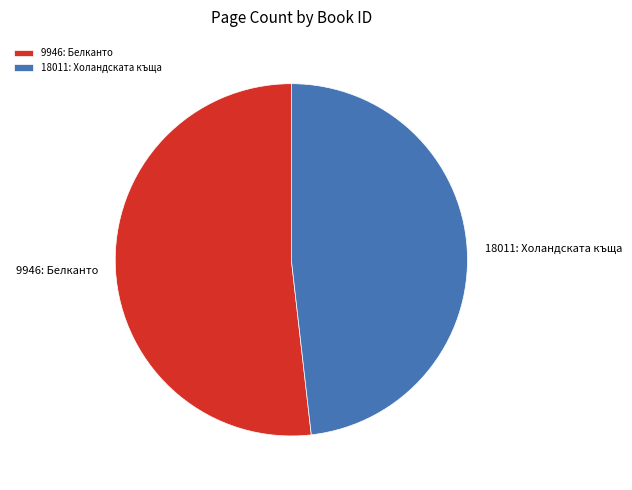

Do 9946: Белканто and 18011: Холандската къща together represent more than half of the pie?

Yes